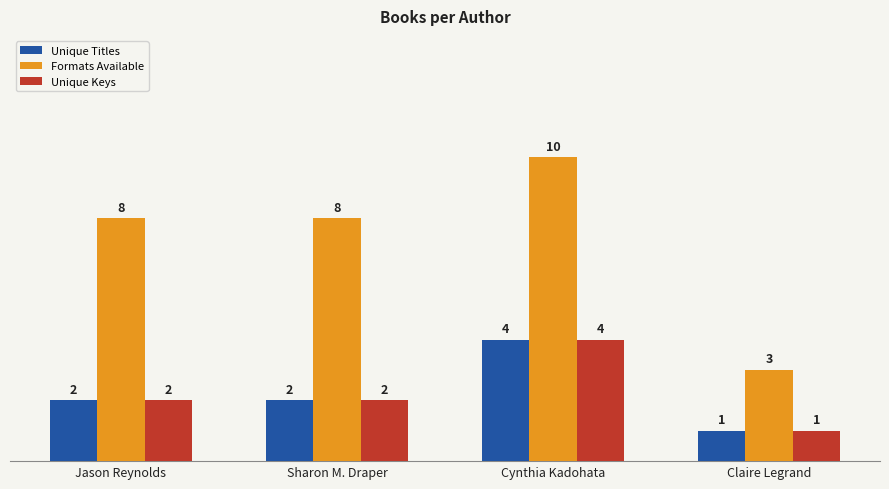

What is the sum of the Unique Titles values at Claire Legrand and Sharon M. Draper?

3